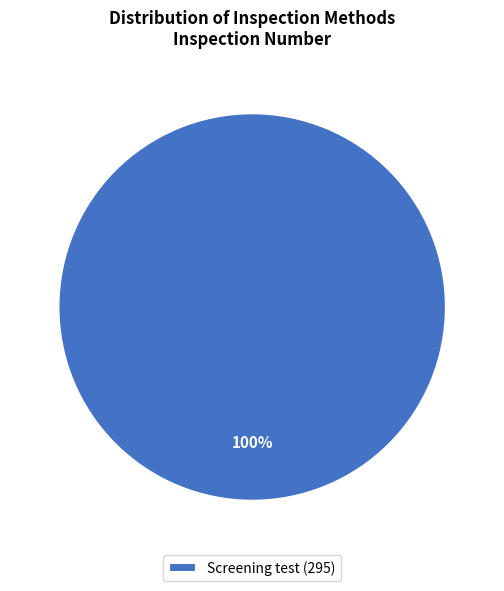

The Screening test (295) slice represents 100% of the pie. True or false?

True